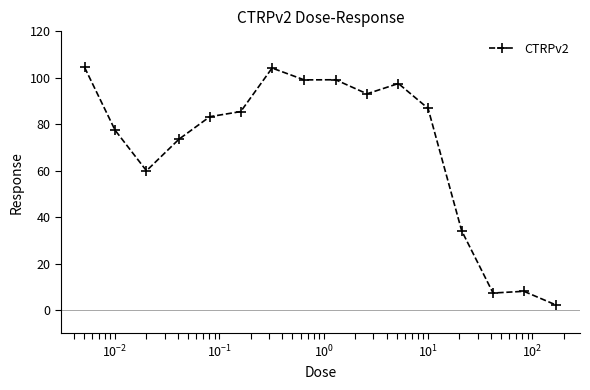

How many values exceed 85?

8